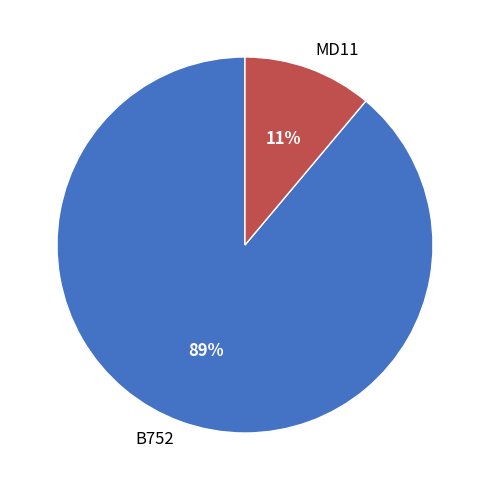

The B752 slice represents 99% of the pie. True or false?

False